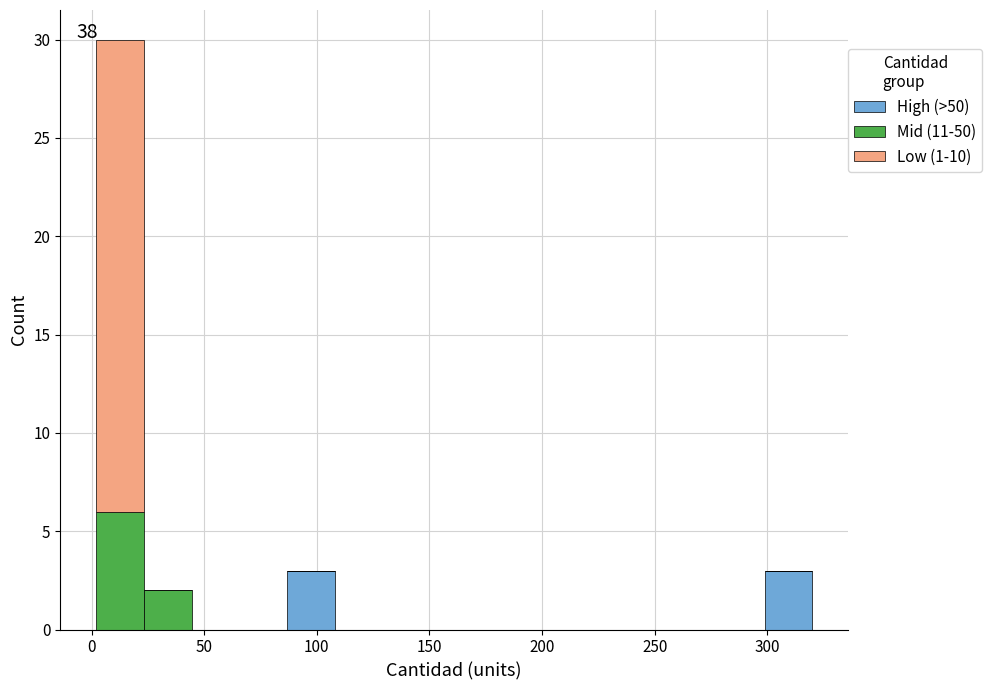

Which range on the x-axis has the tallest stacked bar (by total height)?

0 to 25